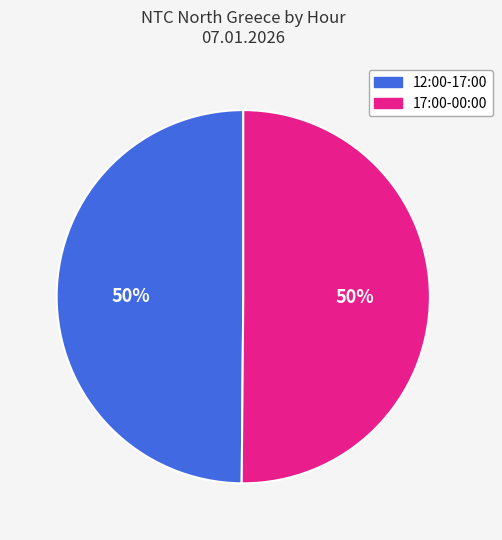

To the nearest percent, what is the average slice percentage?

50%